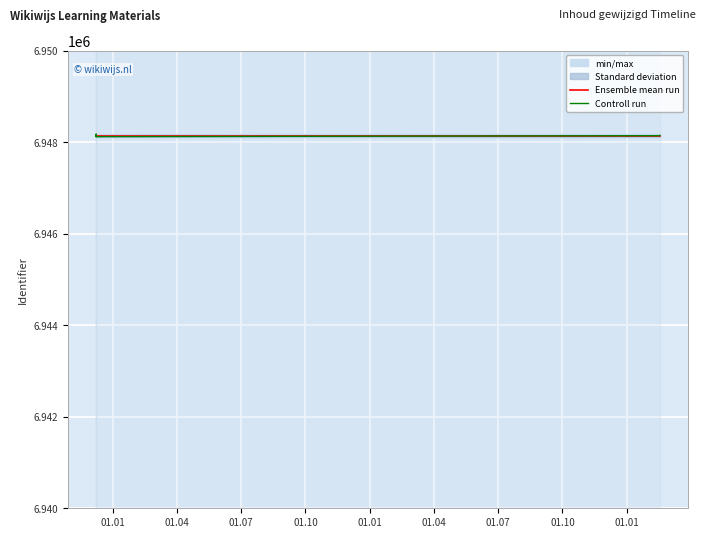

Rank the series at 01.10 from highest to lowest value.

Ensemble mean run, Controll run